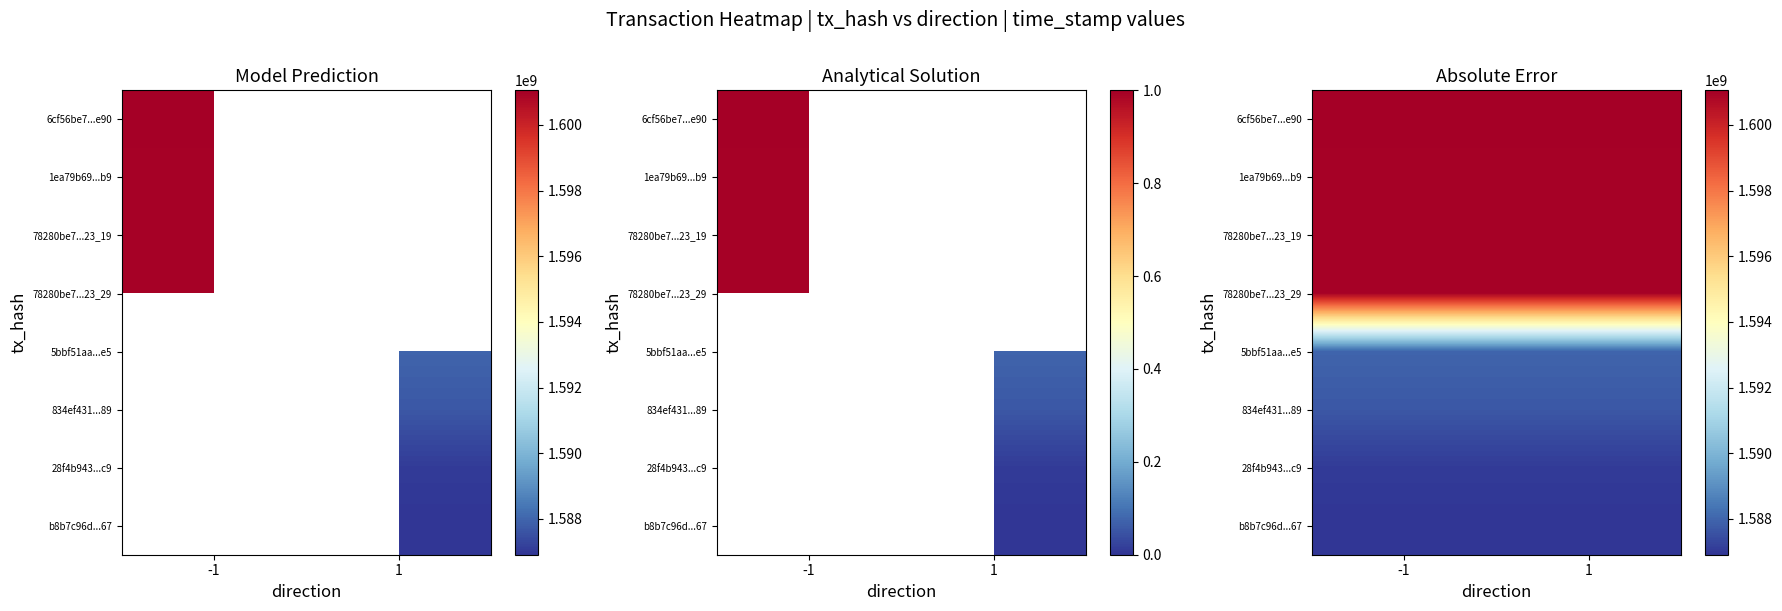

The value of 78280be7...23_19 at 1 is 2650332614. True or false?

False